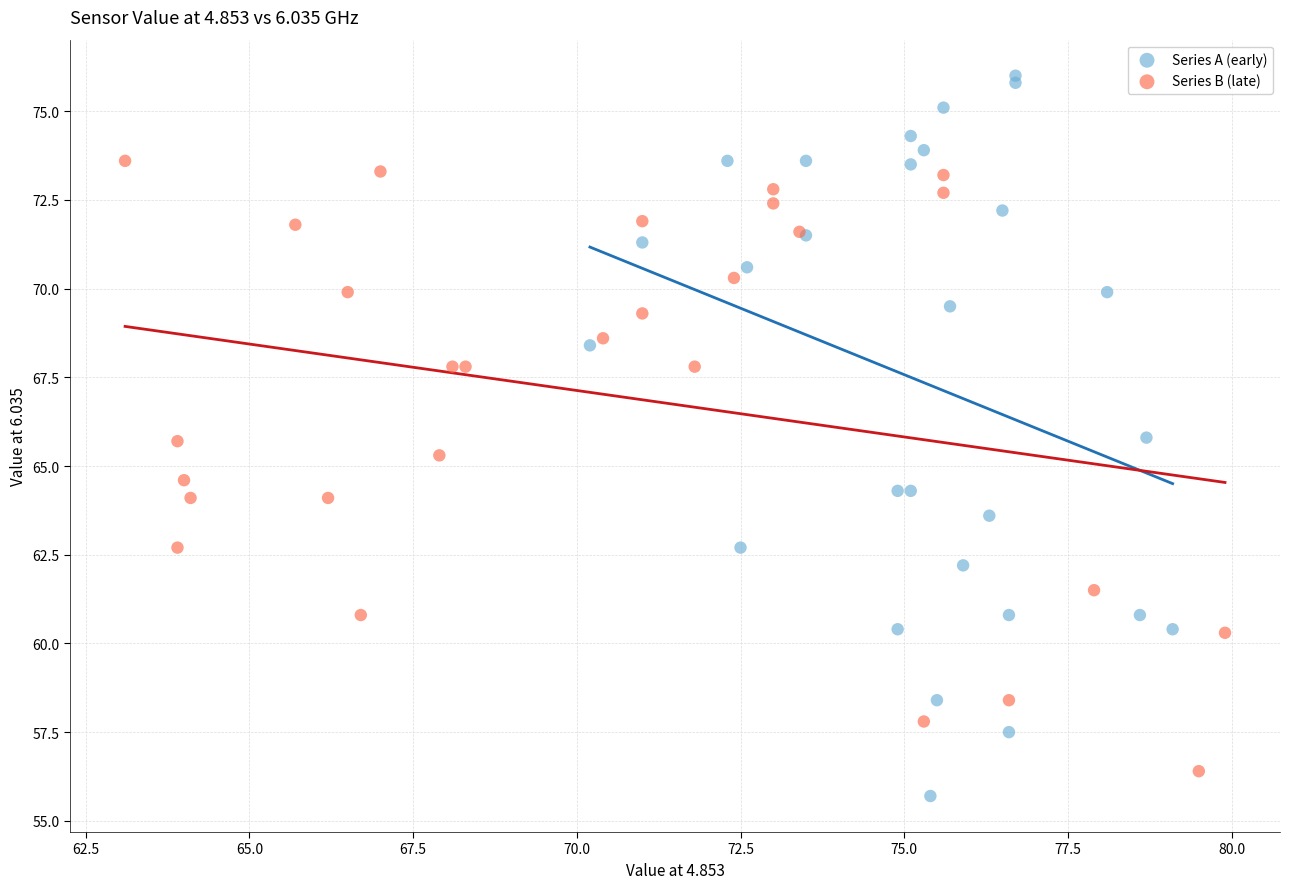

Which series reaches the maximum Y coordinate?

Series A (early)